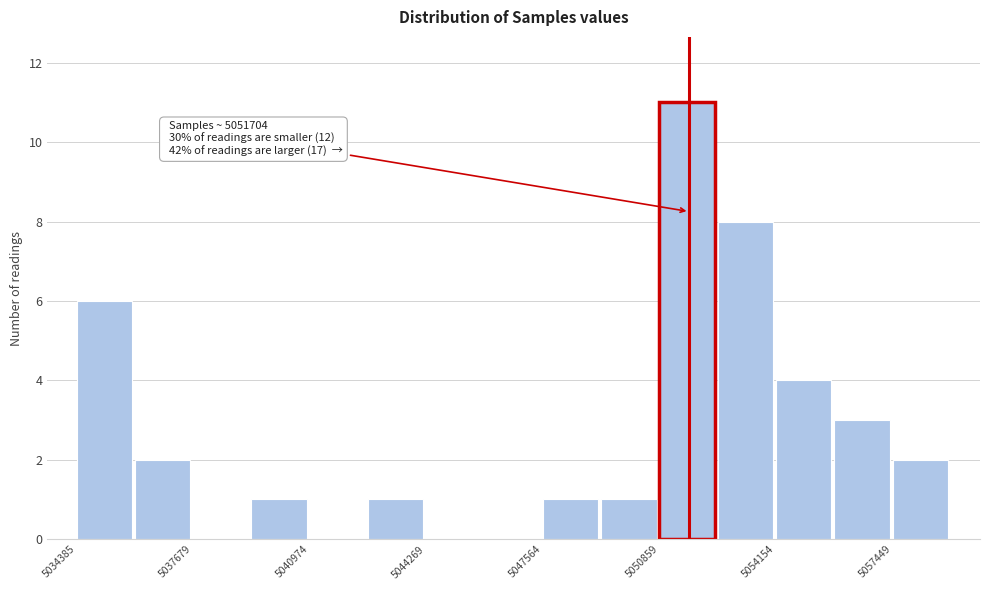

Around what value on the x-axis is the tallest bar? Give the approximate position of its centre, as read against the axis.

5051500